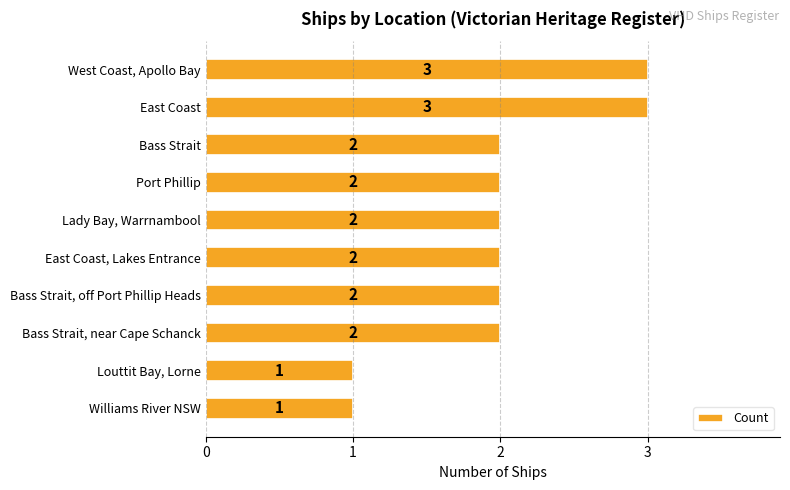

Count the values in the range 2 to 3.

8